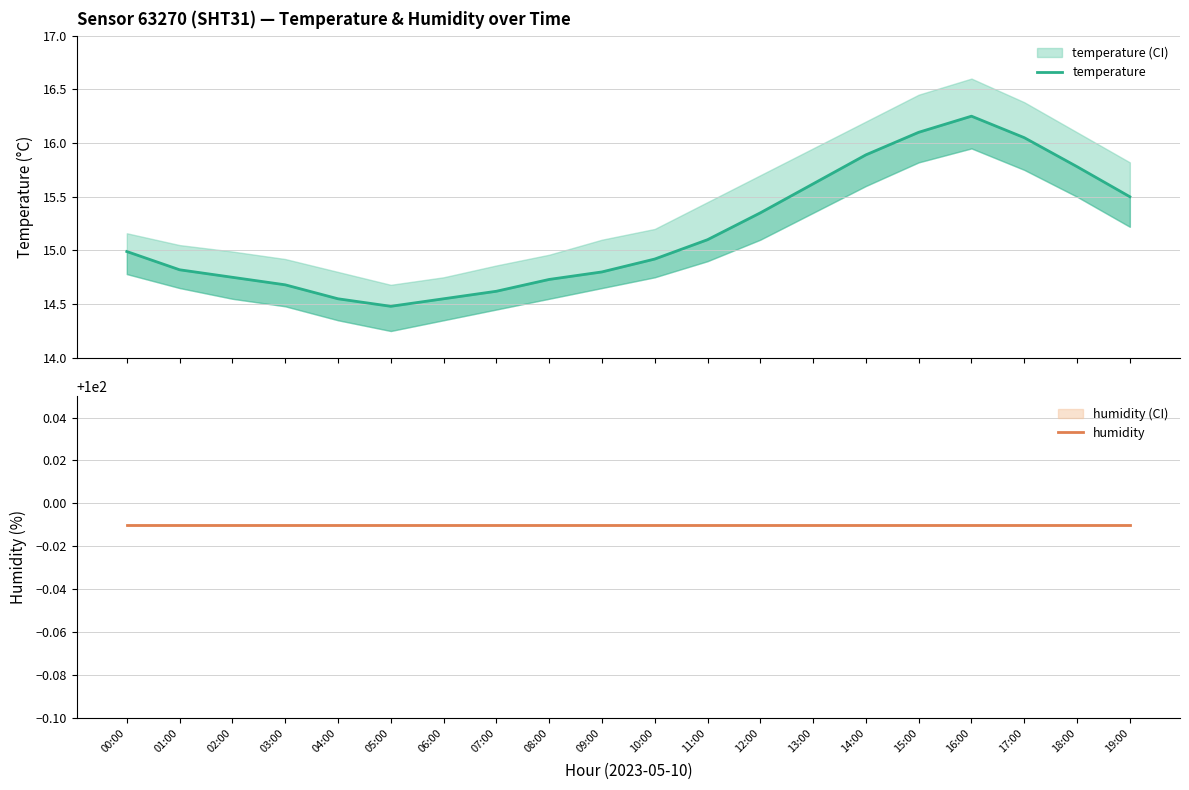

What is the minimum value for humidity?

100.0